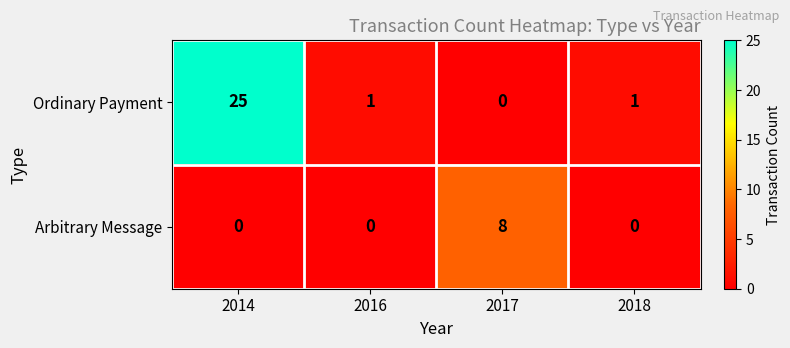

Reading right to left, list all the values displayed in this chart.

Ordinary Payment: 1	0	1	25
Arbitrary Message: 0	8	0	0